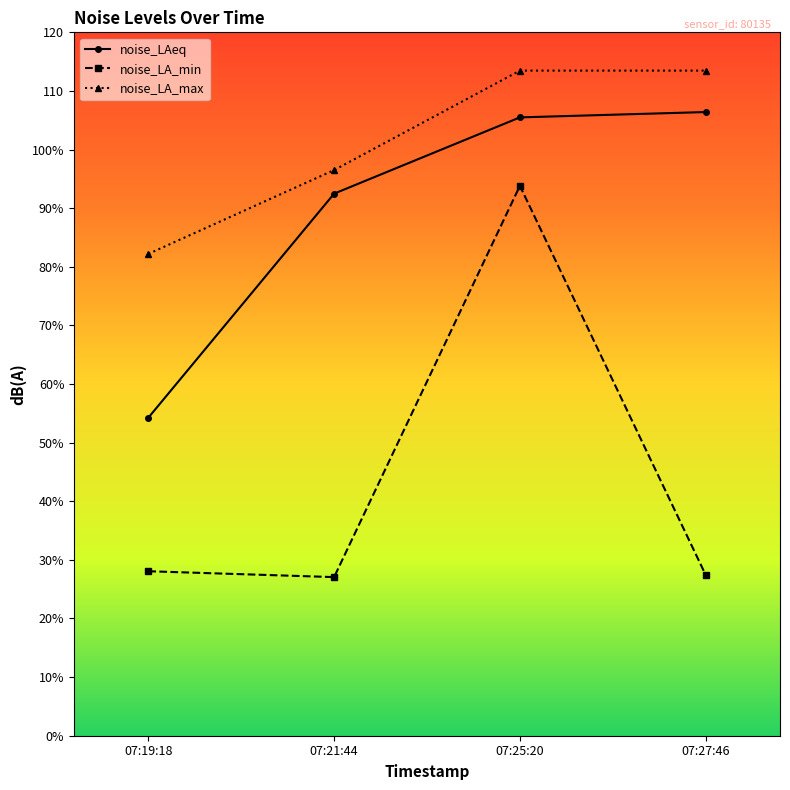

What are all the series names shown in the legend?

noise_LAeq, noise_LA_min, noise_LA_max